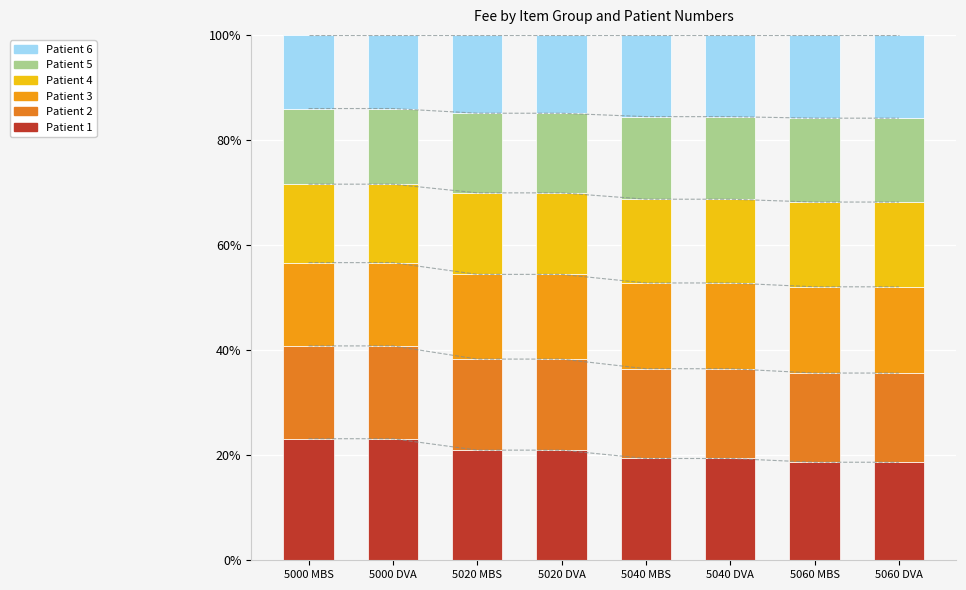

What is the approximate value of Patient 2 at 5020 MBS?

17.3